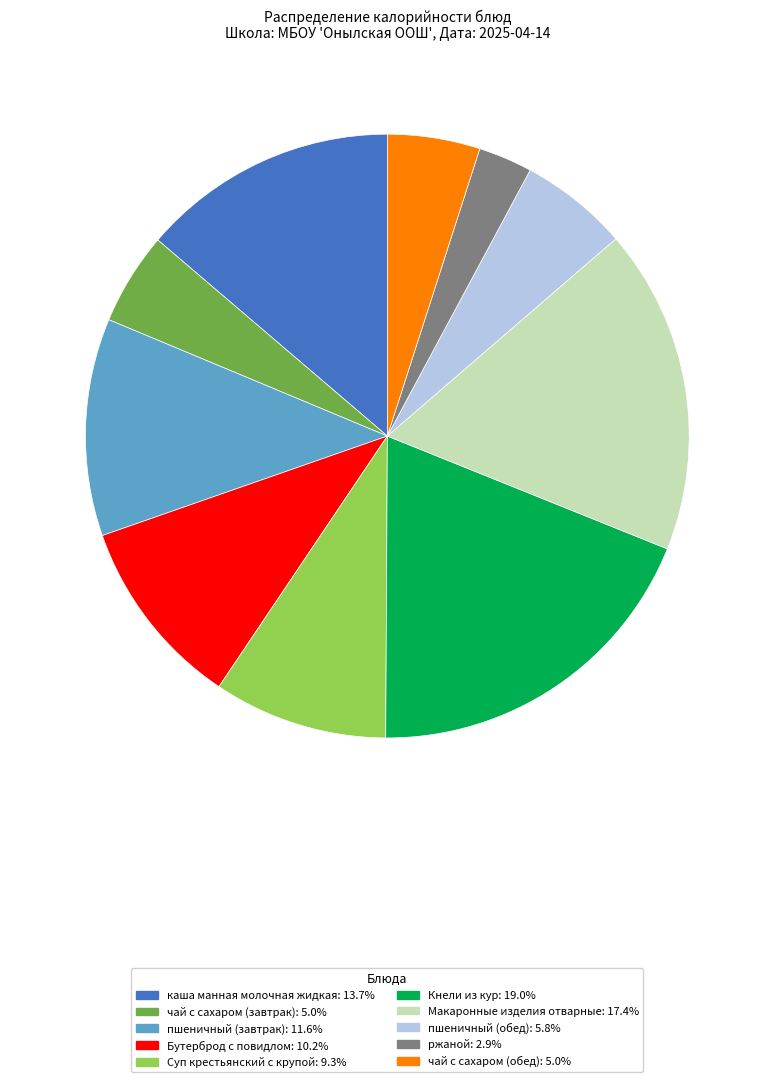

True or false: Суп крестьянский с крупой accounts for 24% of the total.

False